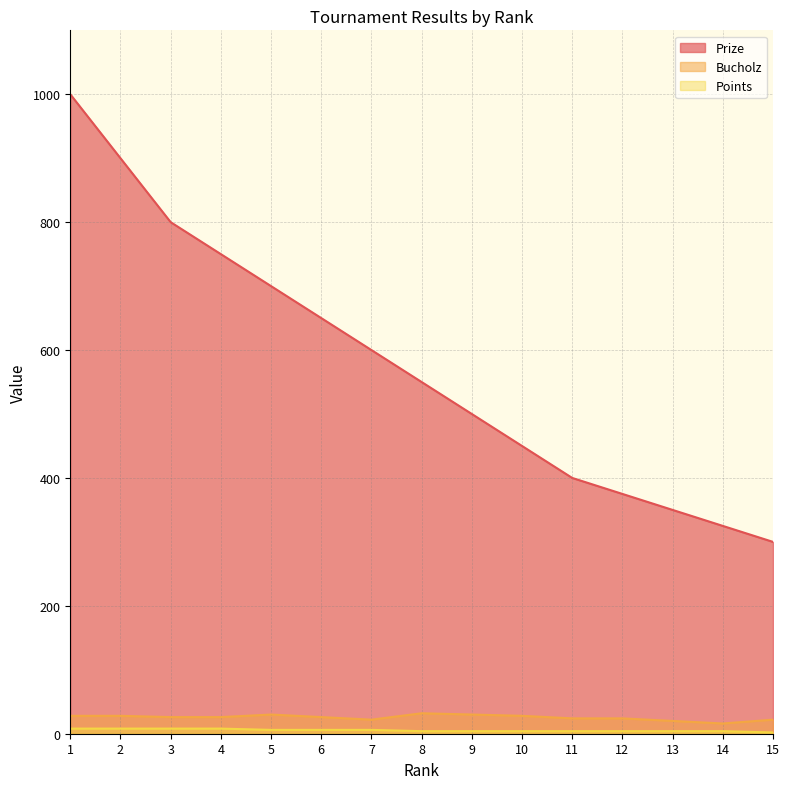

Does the chart display data point markers on the line(s)?

No